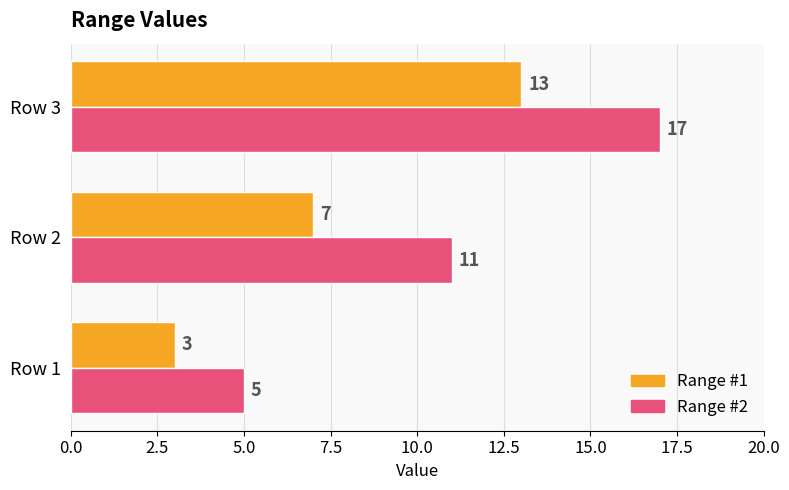

How many Range #2 values are between 5 and 17?

3